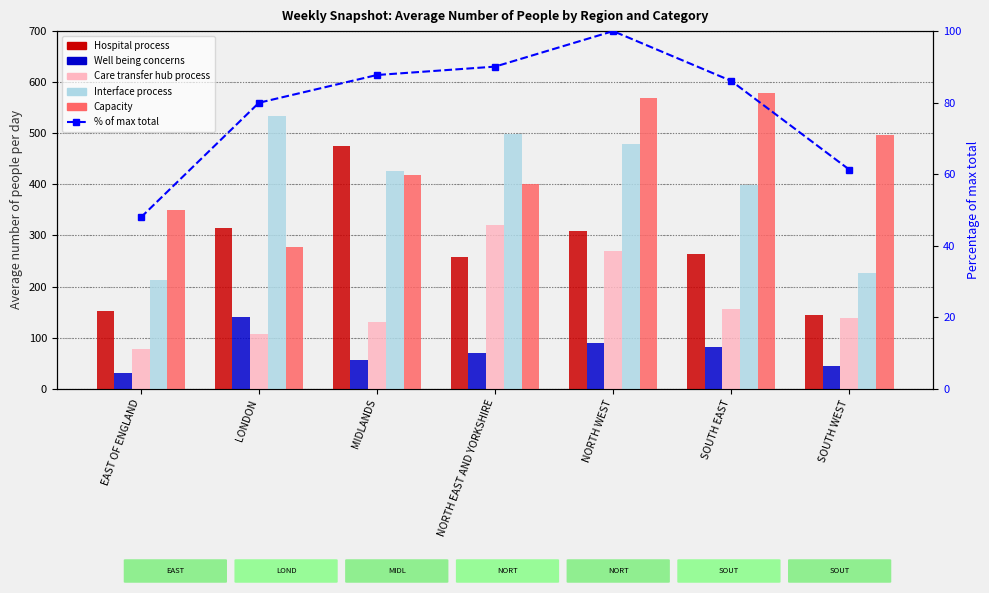

What is the difference between the second highest and minimum values in the Well being concerns series?

60.0